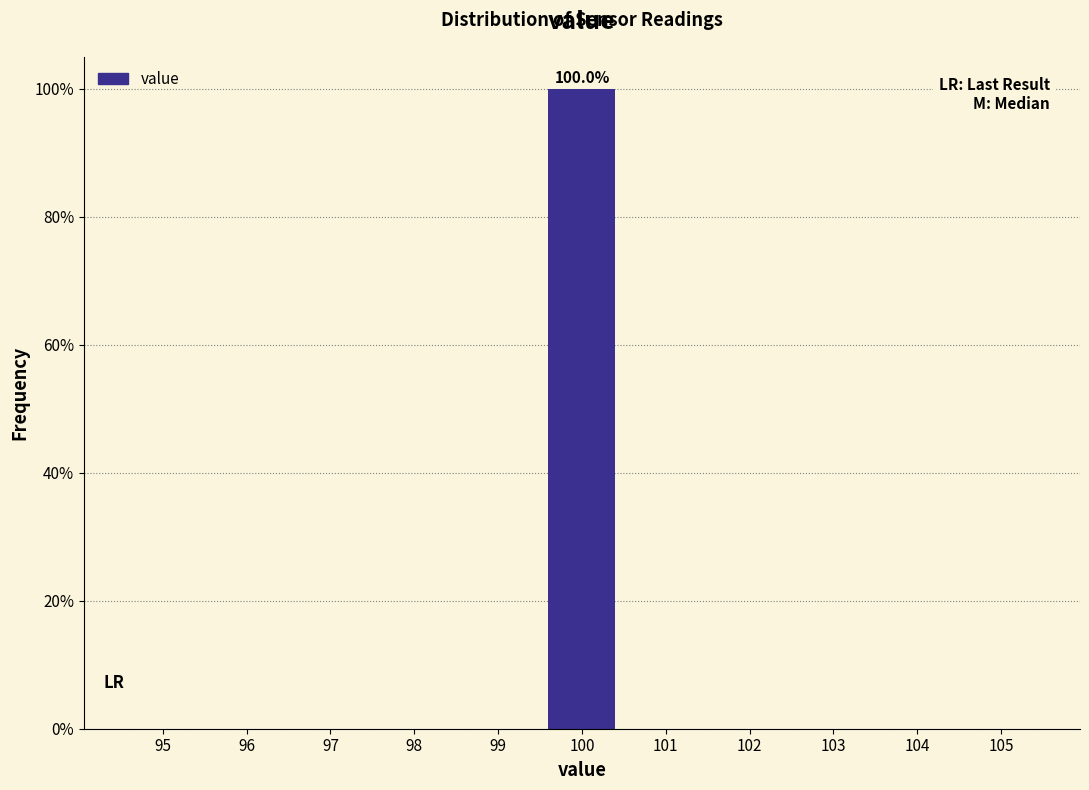

Reading left to right, extract all data points from this chart.

95=0	96=0	97=0	98=0	99=0	100=100	101=0	102=0	103=0	104=0	105=0